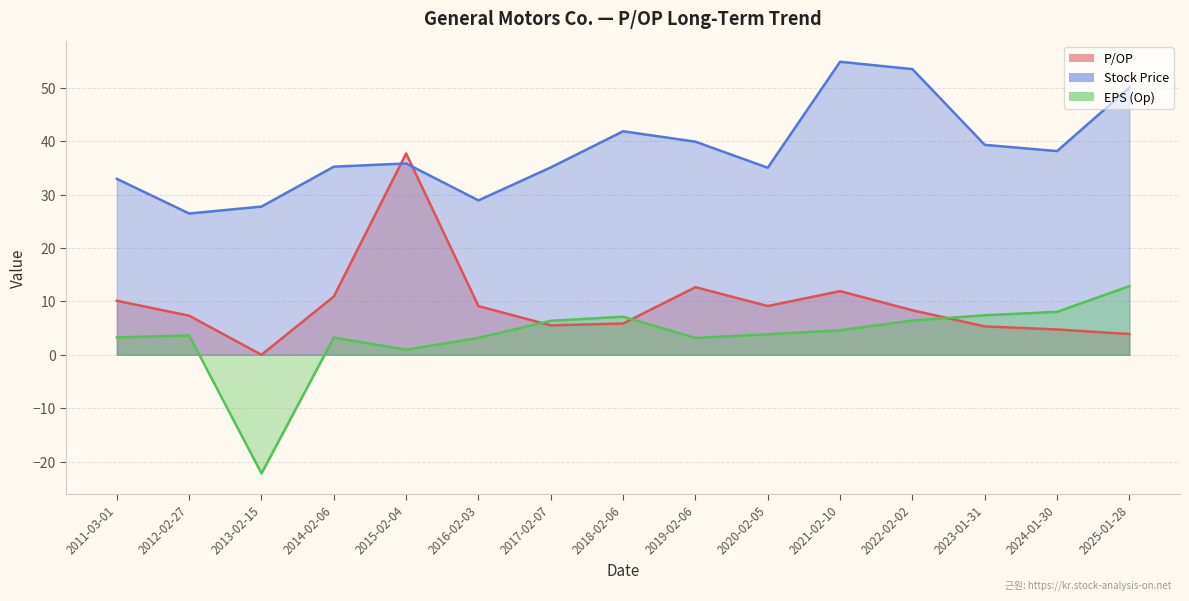

What is the total value across all series at 2020-02-05?

48.0